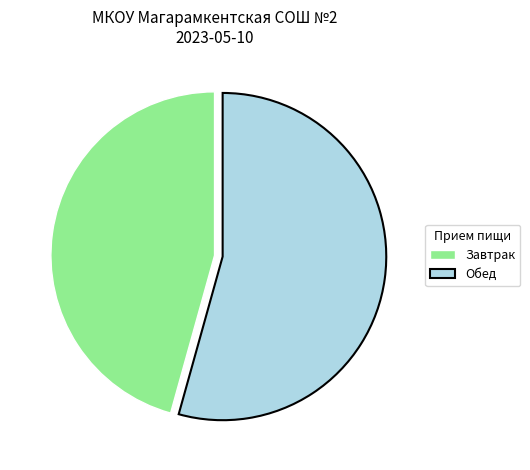

Is there any slice that represents more than half of the pie?

Yes